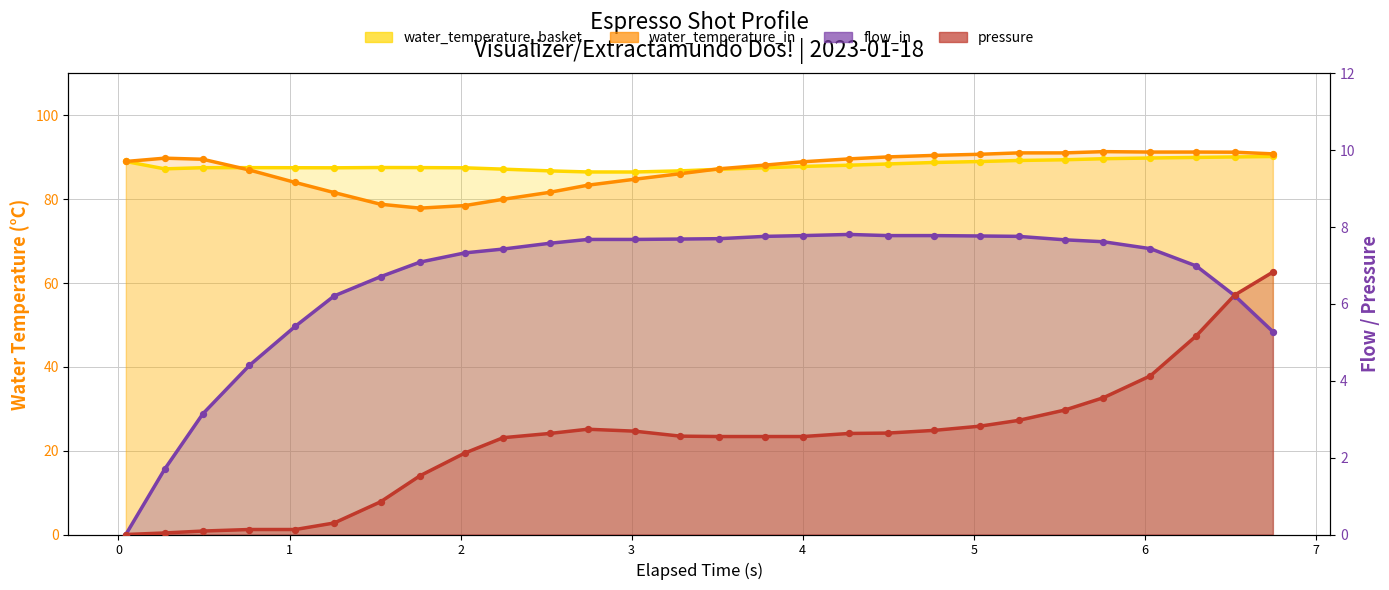

Which series has the largest total across all categories?

water_temperature_basket